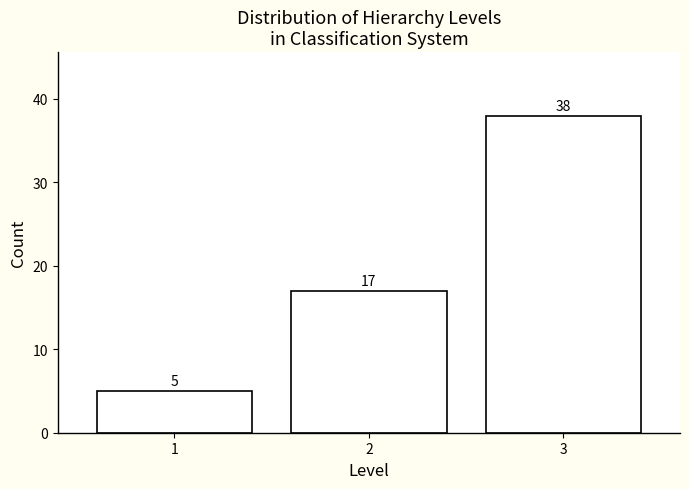

Reading left to right, transcribe all the data shown in this chart.

1=5	2=17	3=38